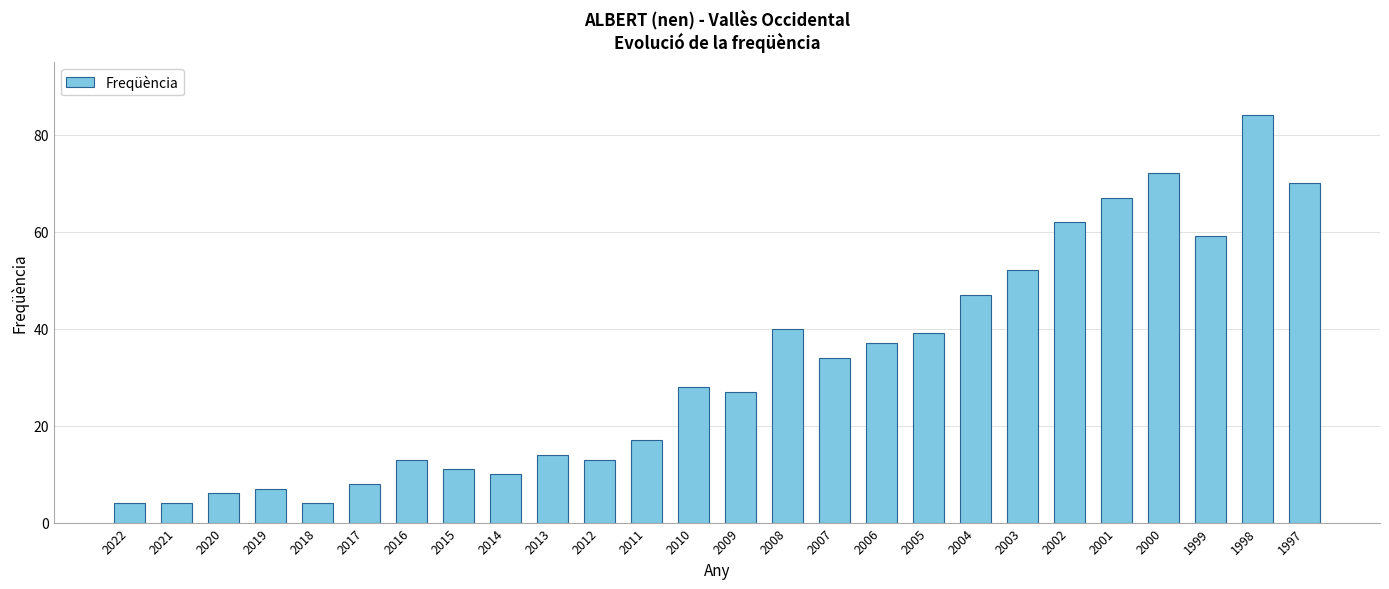

What is the change in value from 2014 to 2008?

+30